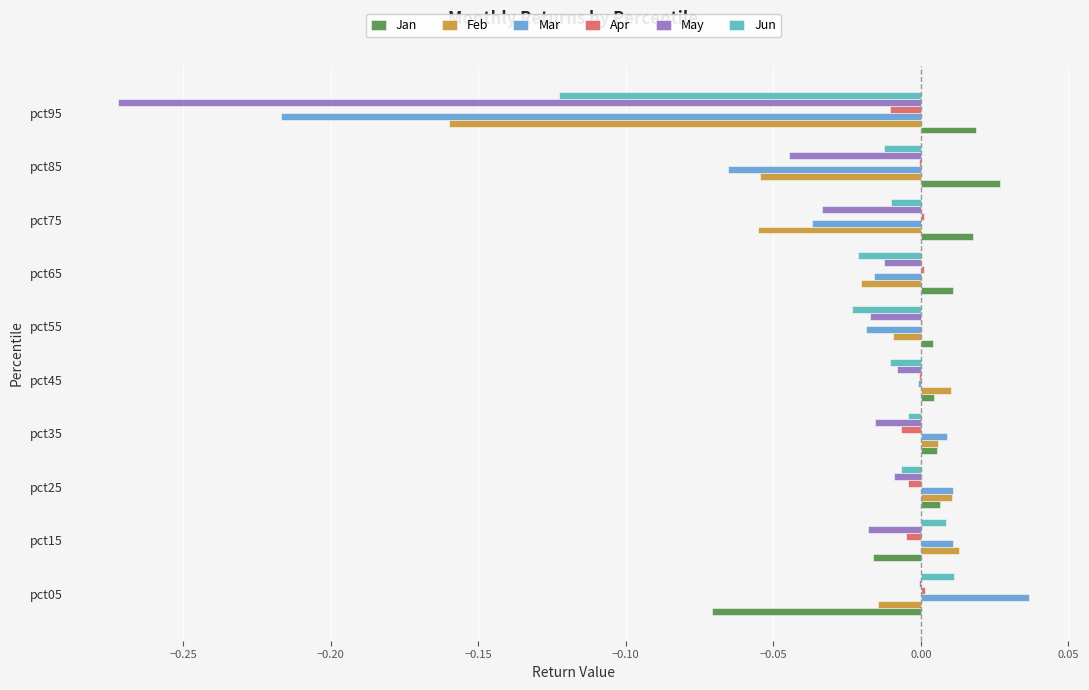

True or false: Mar has a value of -0.0 at pct55.

True